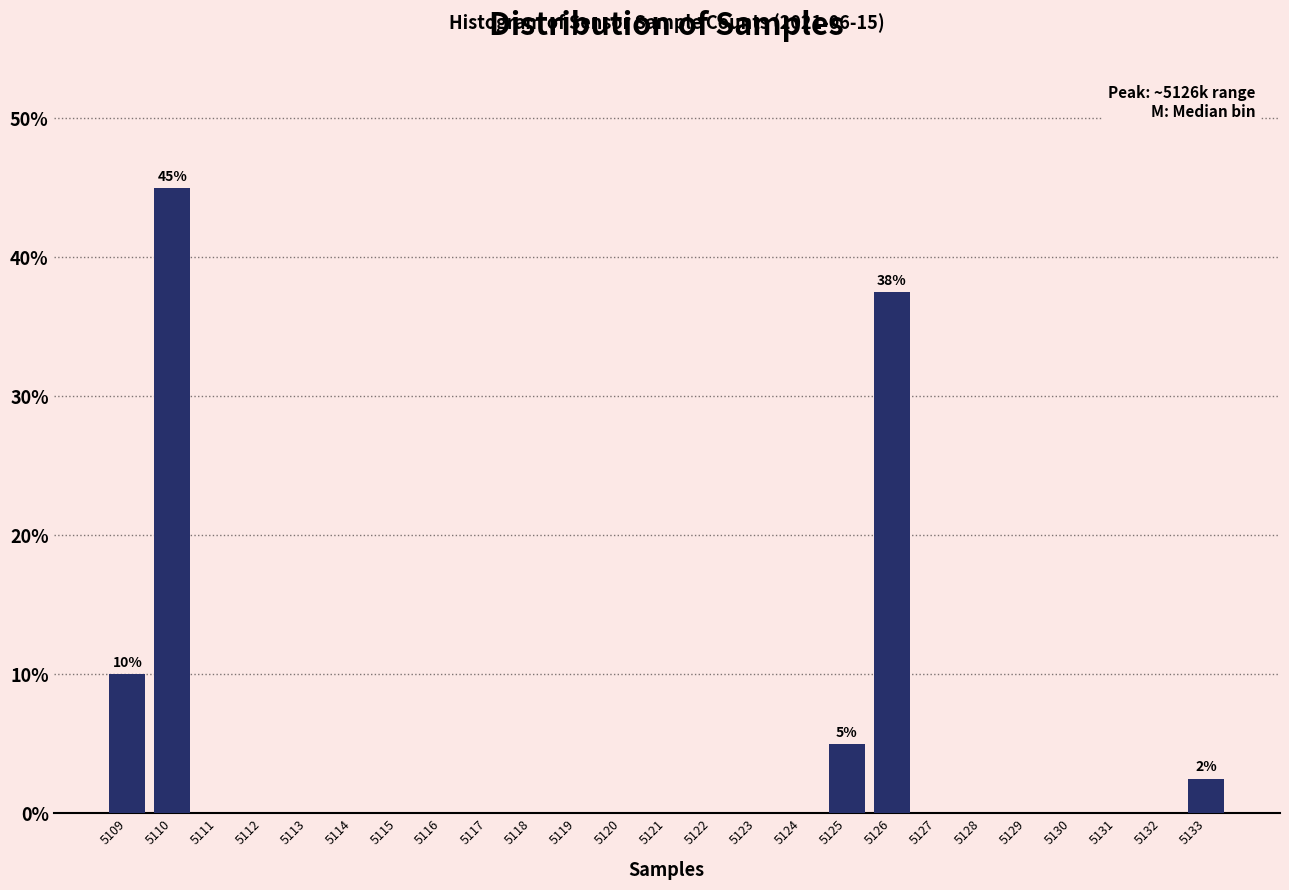

Reading left to right, list all the values displayed in this chart.

5109=10.0	5110=45.0	5111=0.0	5112=0.0	5113=0.0	5114=0.0	5115=0.0	5116=0.0	5117=0.0	5118=0.0	5119=0.0	5120=0.0	5121=0.0	5122=0.0	5123=0.0	5124=0.0	5125=5.0	5126=37.5	5127=0.0	5128=0.0	5129=0.0	5130=0.0	5131=0.0	5132=0.0	5133=2.5